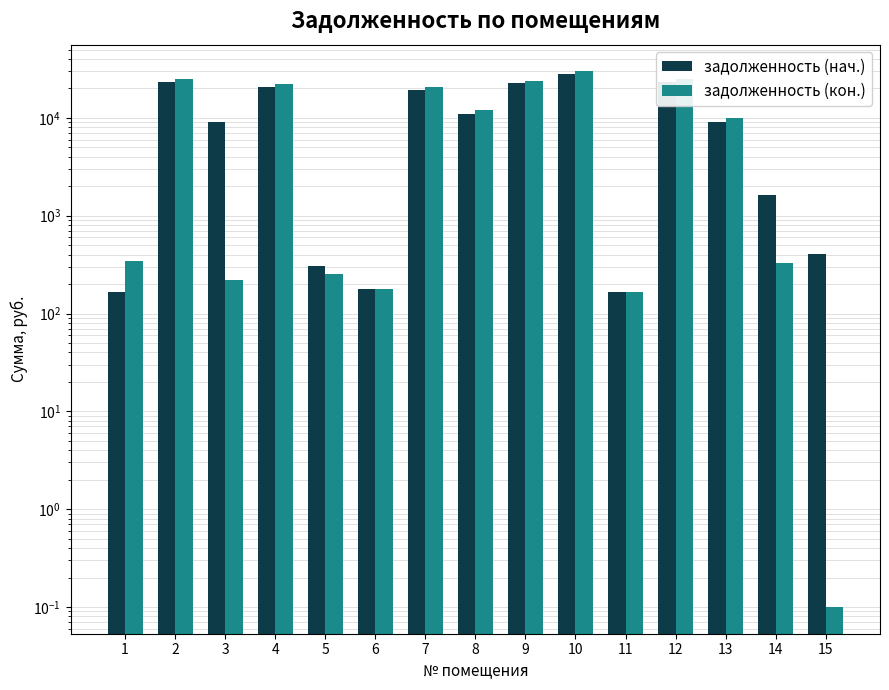

Rank the series by their maximum value, from highest to lowest.

задолженность (кон.), задолженность (нач.)